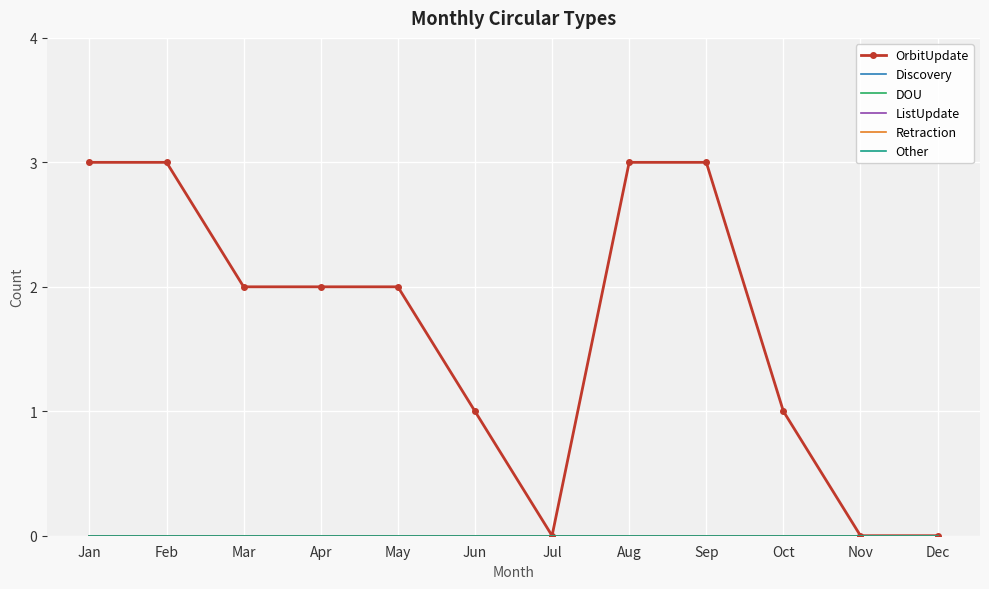

Rank the series by their maximum value, from lowest to highest.

Discovery, DOU, ListUpdate, Retraction, Other, OrbitUpdate